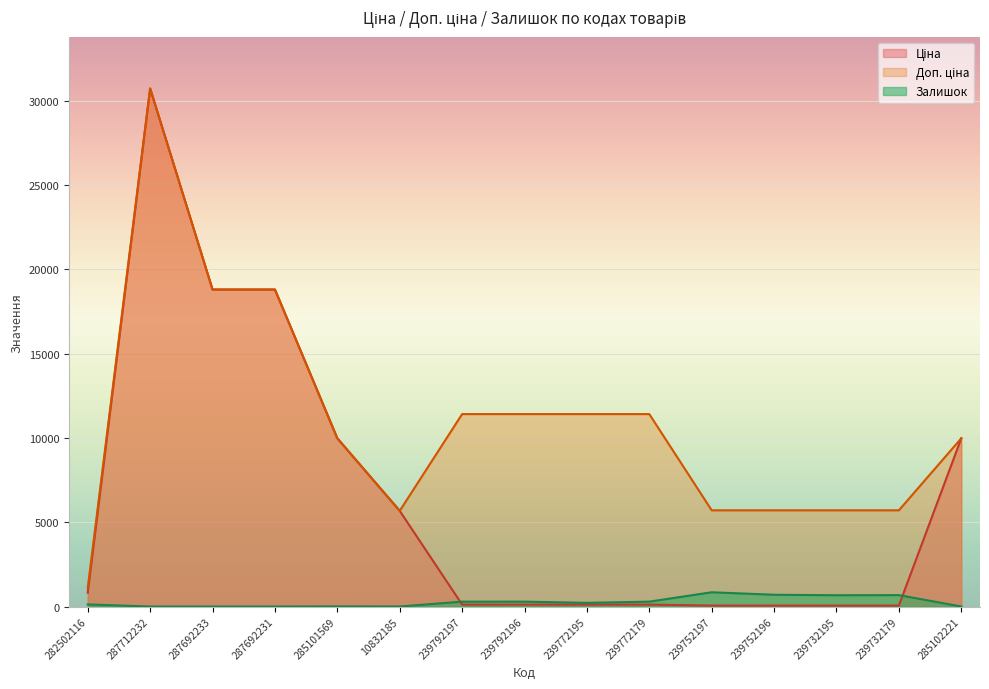

Which has a higher value, 239752196 or 239792196?

239792196